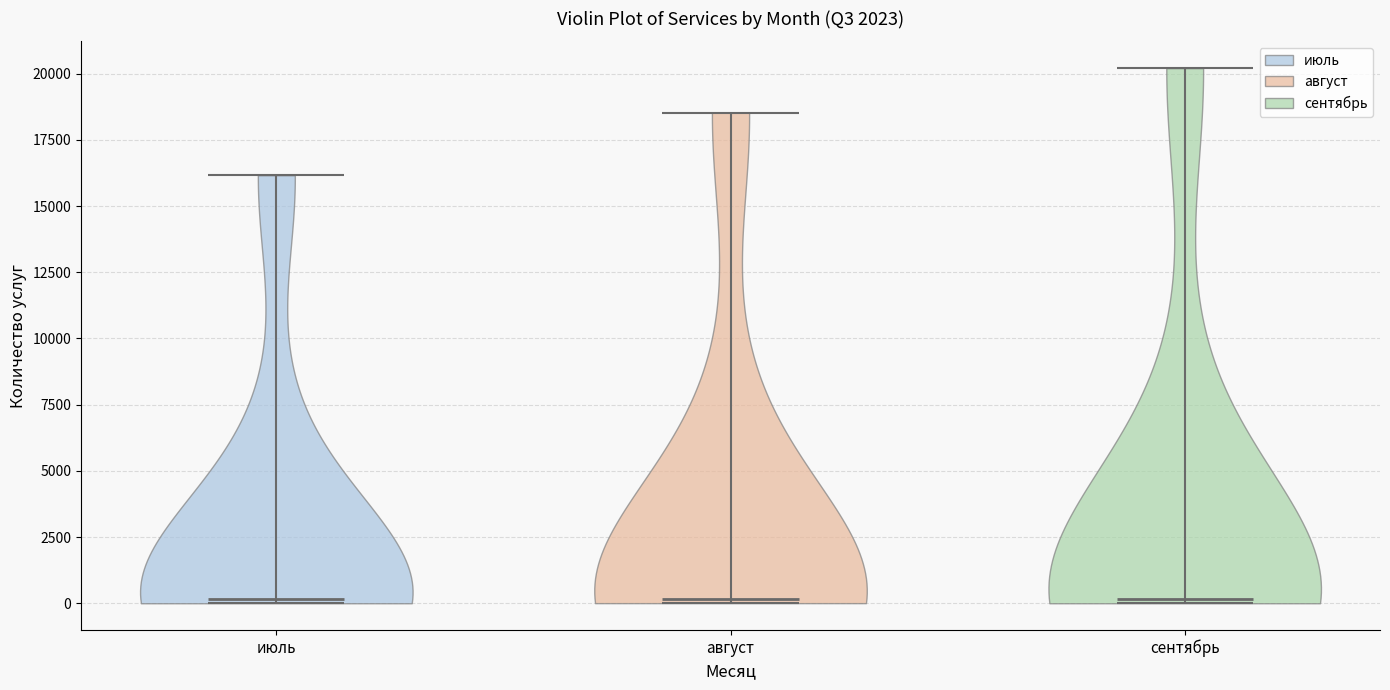

Where does the median line of the violin for август sit on the y-axis? The values are not printed on the chart, so give them approximately, as read against the axis.

0